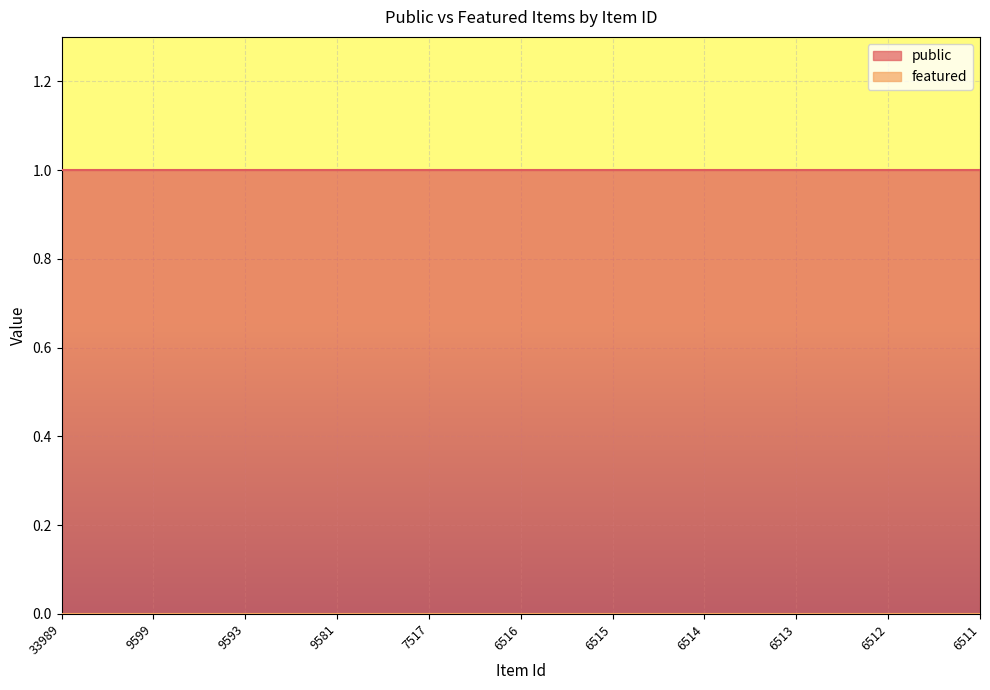

What are all the series names shown in the legend?

public, featured